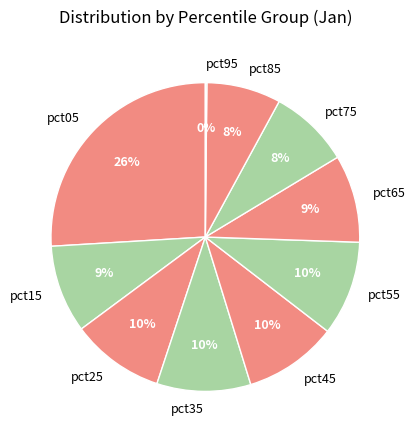

To the nearest percent, what is the combined percentage of pct05 and pct55?

36%